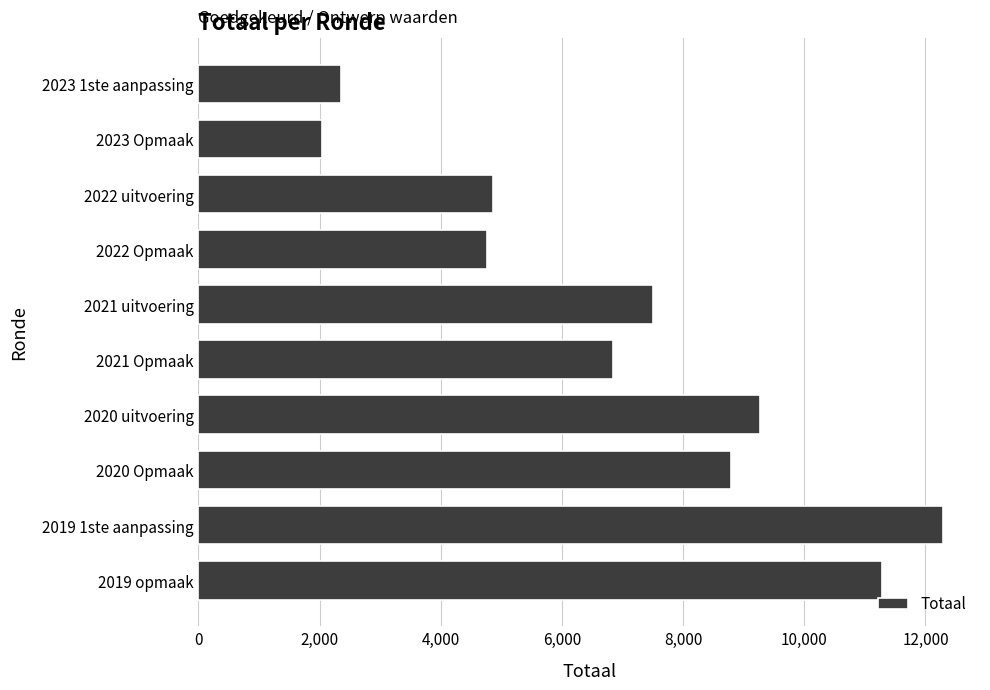

Are the bars grouped side by side (vs. stacked)?

No